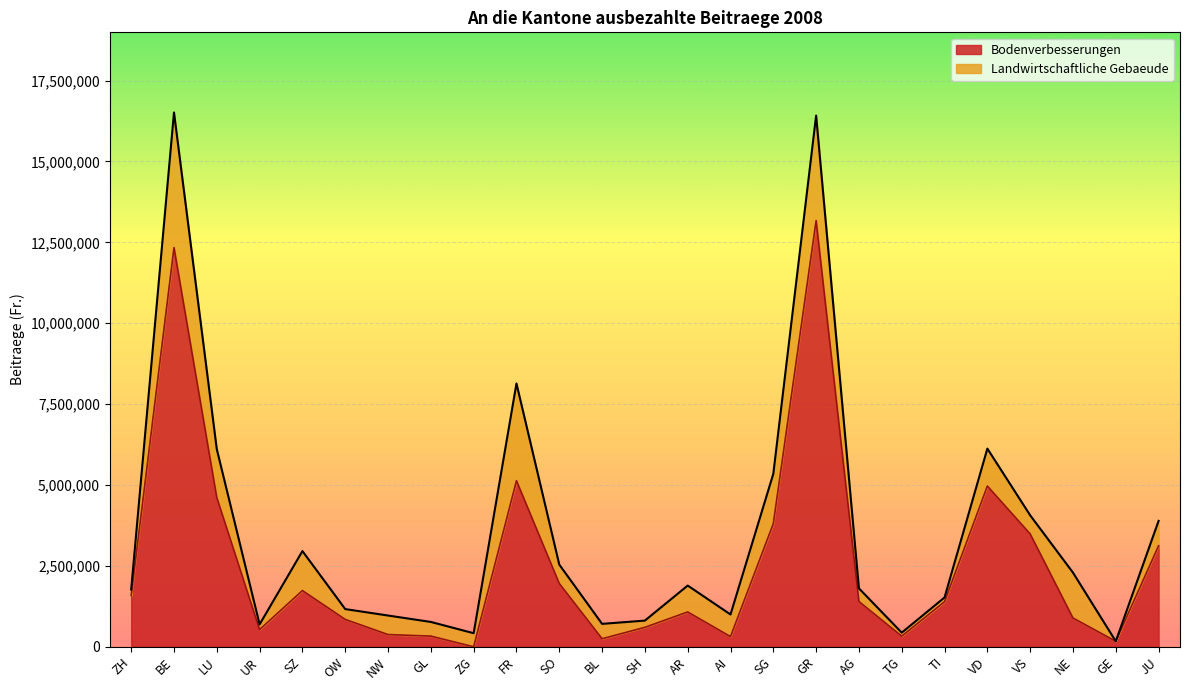

What is the approximate value at BL?

248222